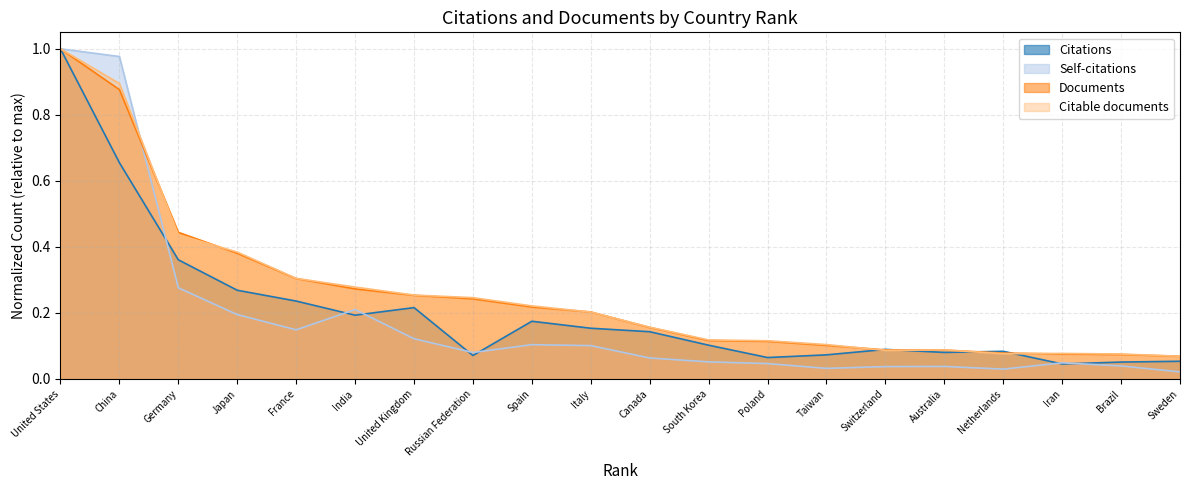

The Documents series shows 0.7 at Germany. True or false?

False